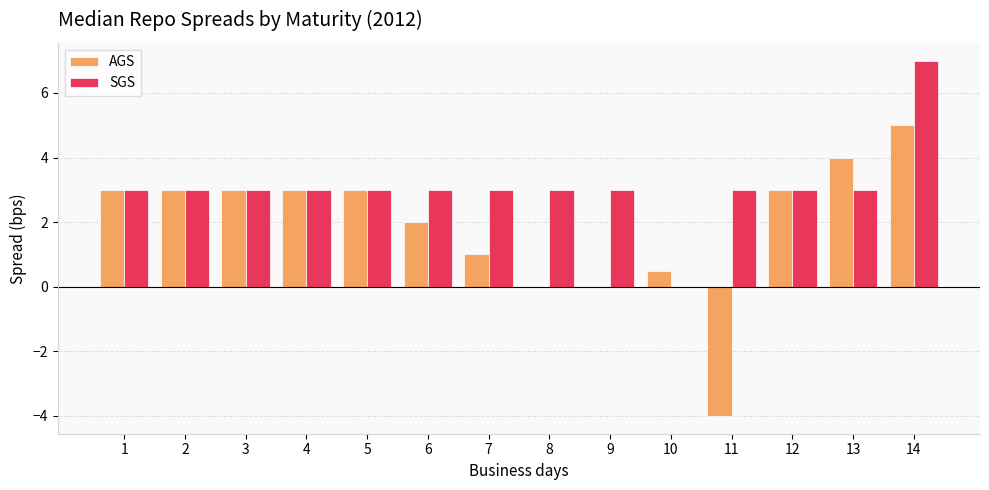

At which category does the chart reach its peak across all series?

14